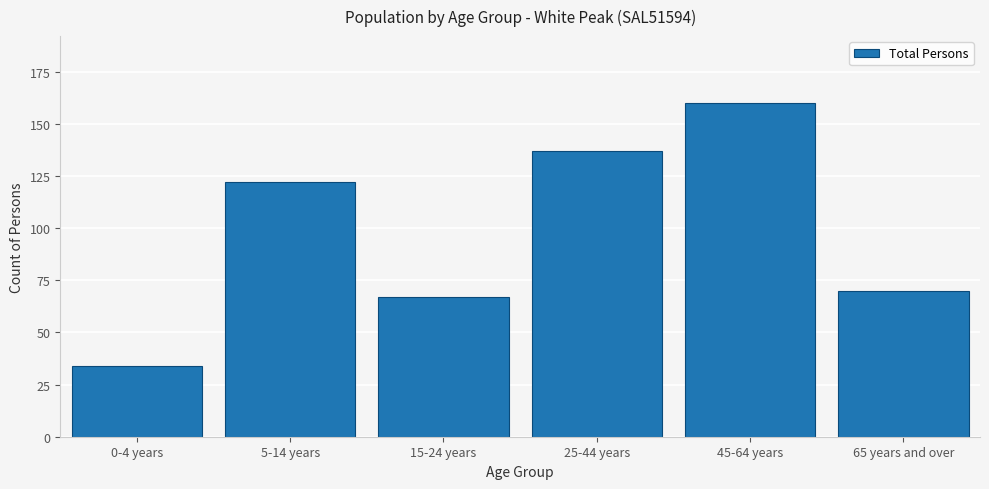

Reading right to left, extract all data points from this chart.

70	160	137	67	122	34